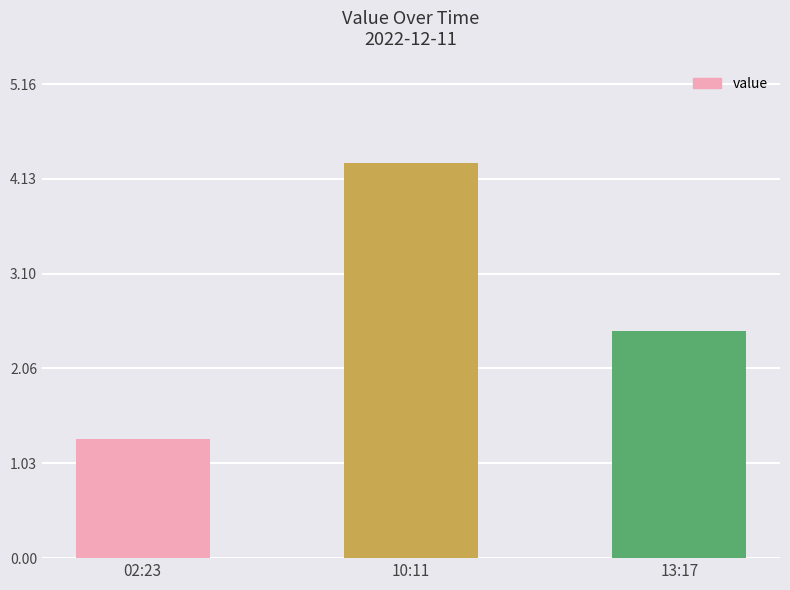

At which label is the value closest to 2?

13:17